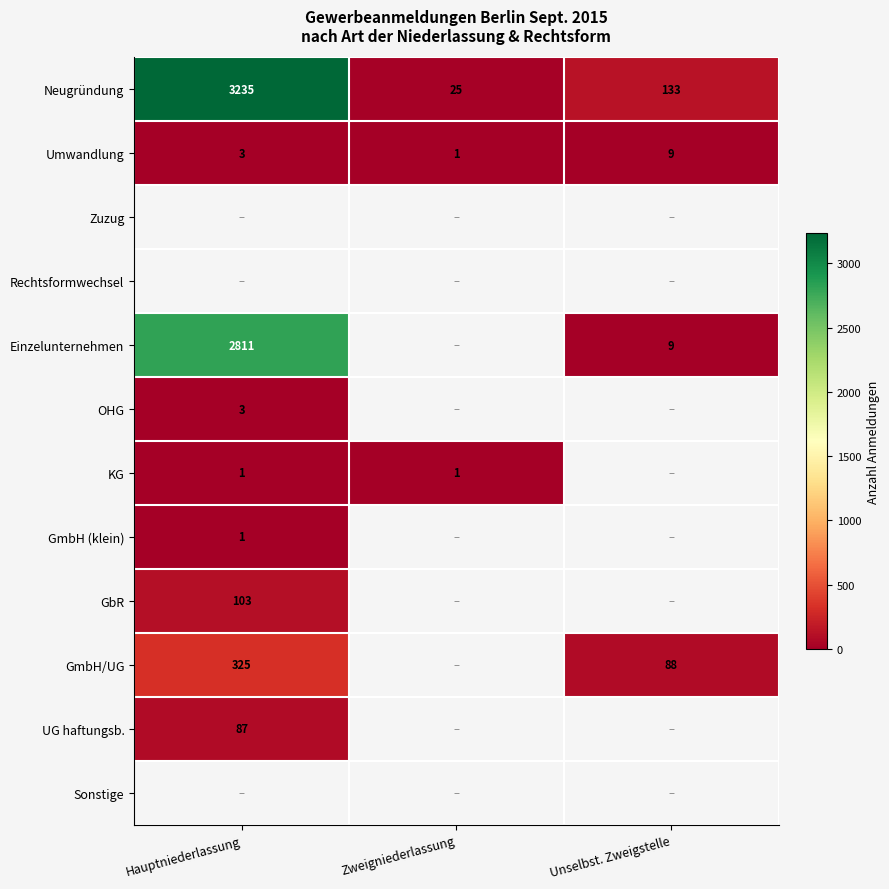

Between Hauptniederlassung and Zweigniederlassung, which is larger?

Hauptniederlassung